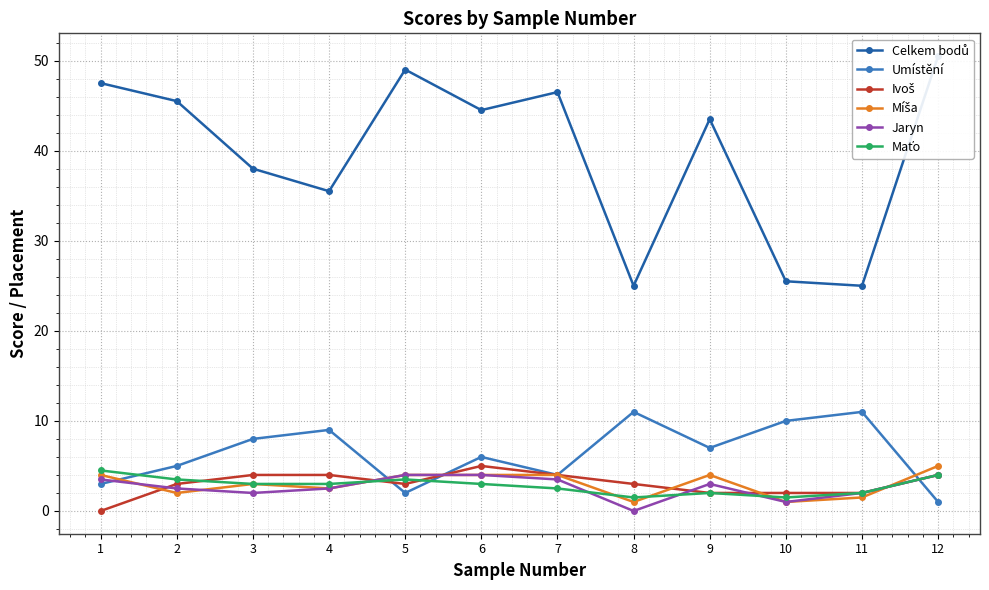

Count the number of data series in this chart.

6